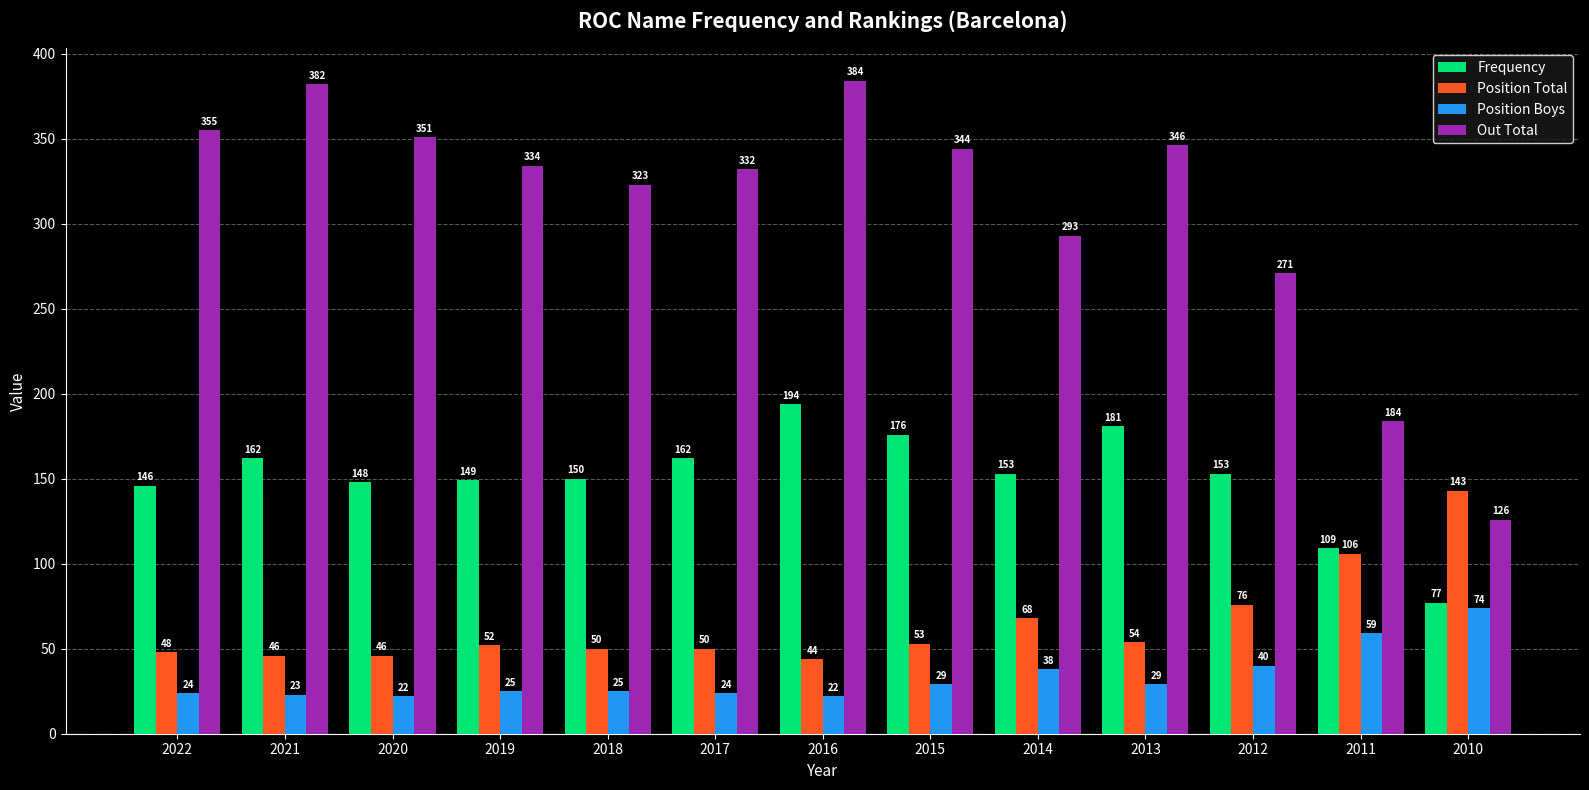

What is the total value across all series at 2022?

573